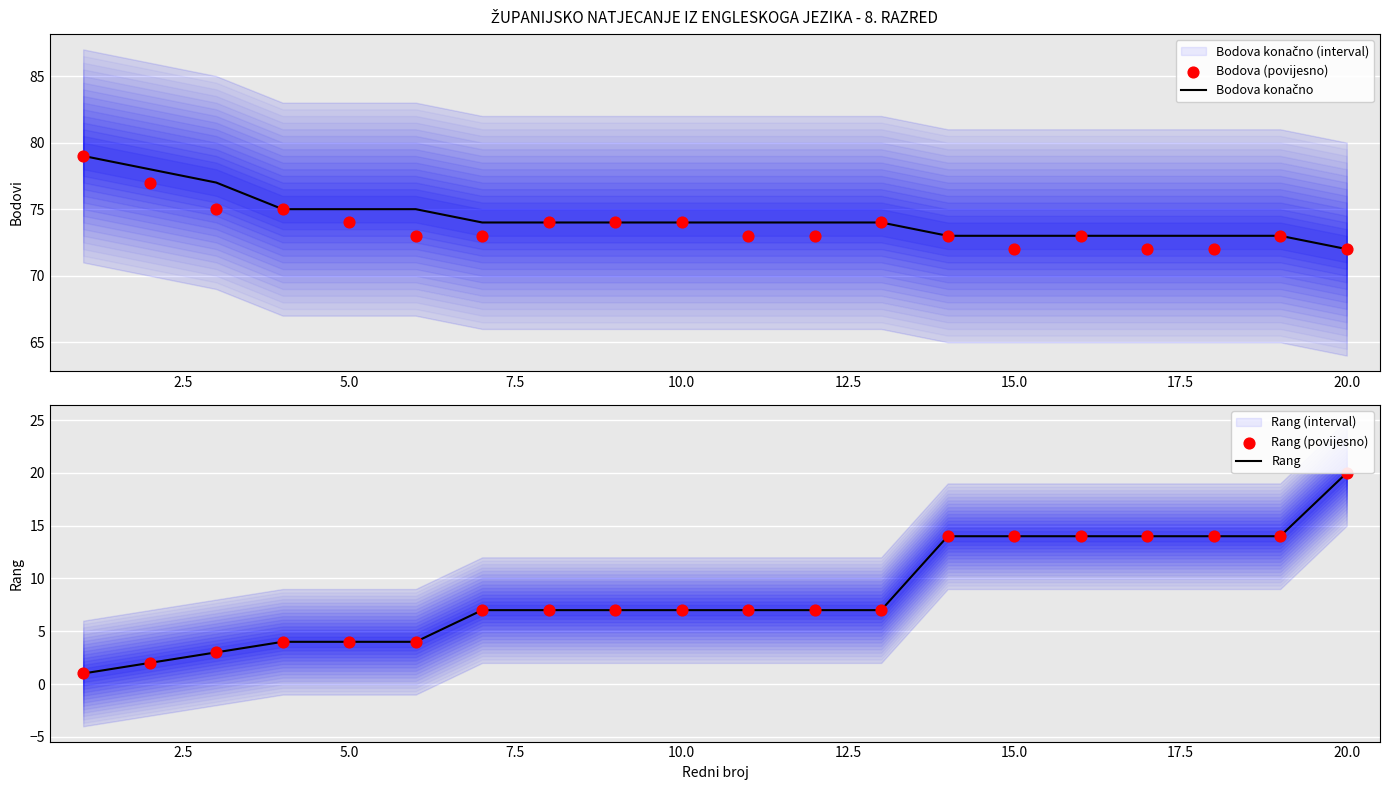

Which series contains the lowest Y value?

Rang